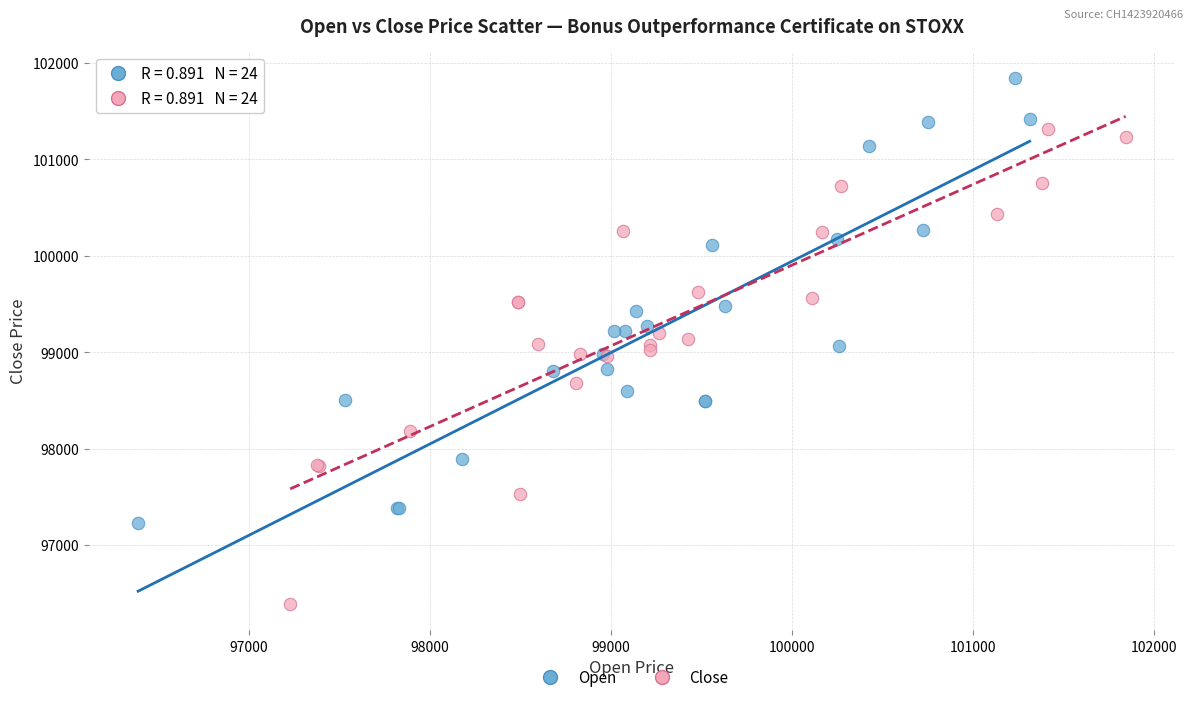

Which series contains the lowest Y value?

Close